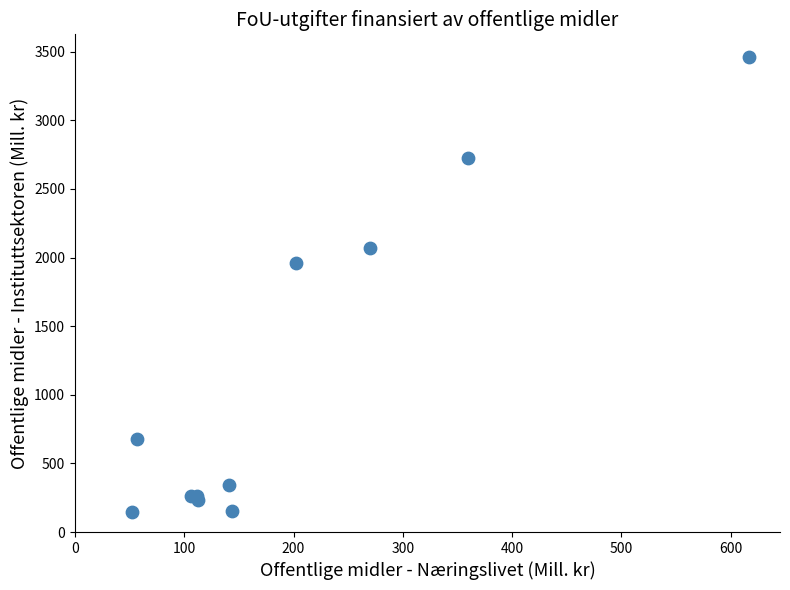

What Y value in the scatter plot is closest to 1803?

1963